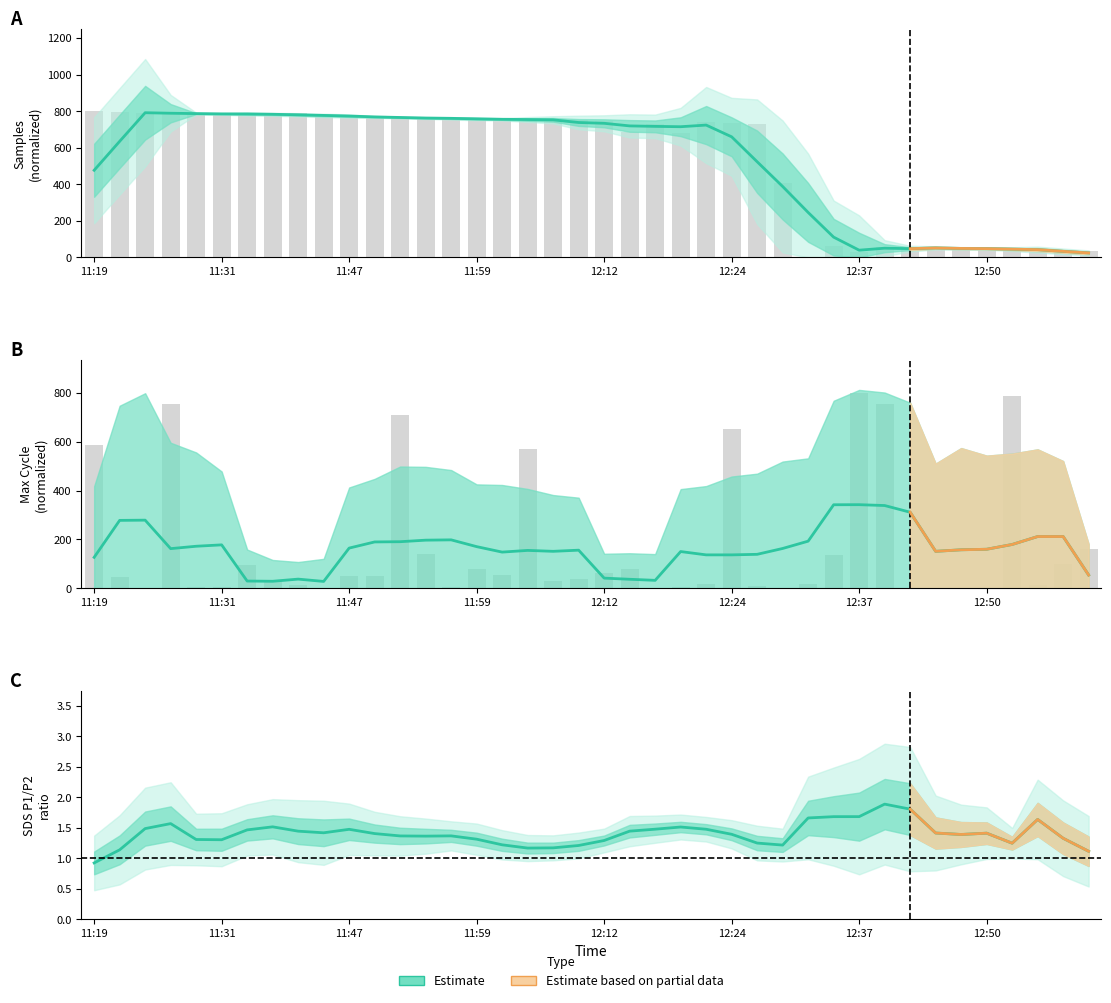

Where is the data nearest to the value 408?

27